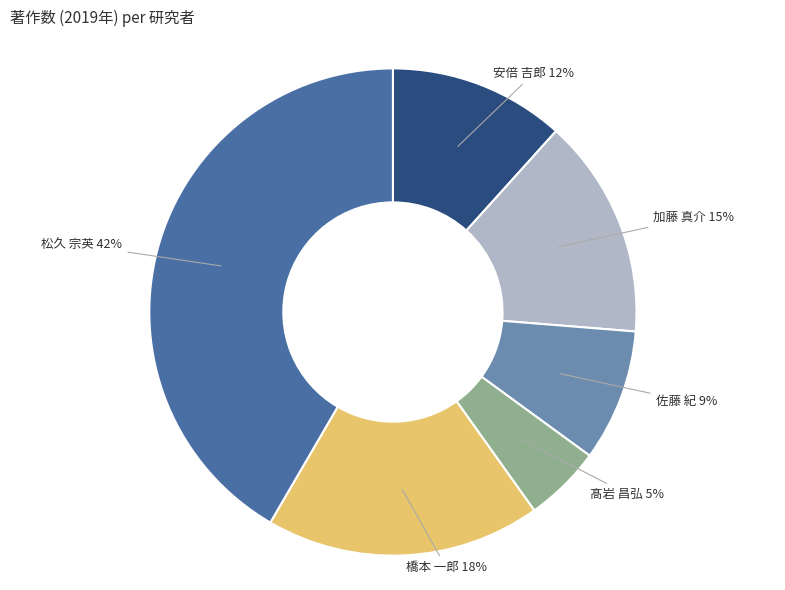

Is 加藤 真介 the majority of the pie?

No